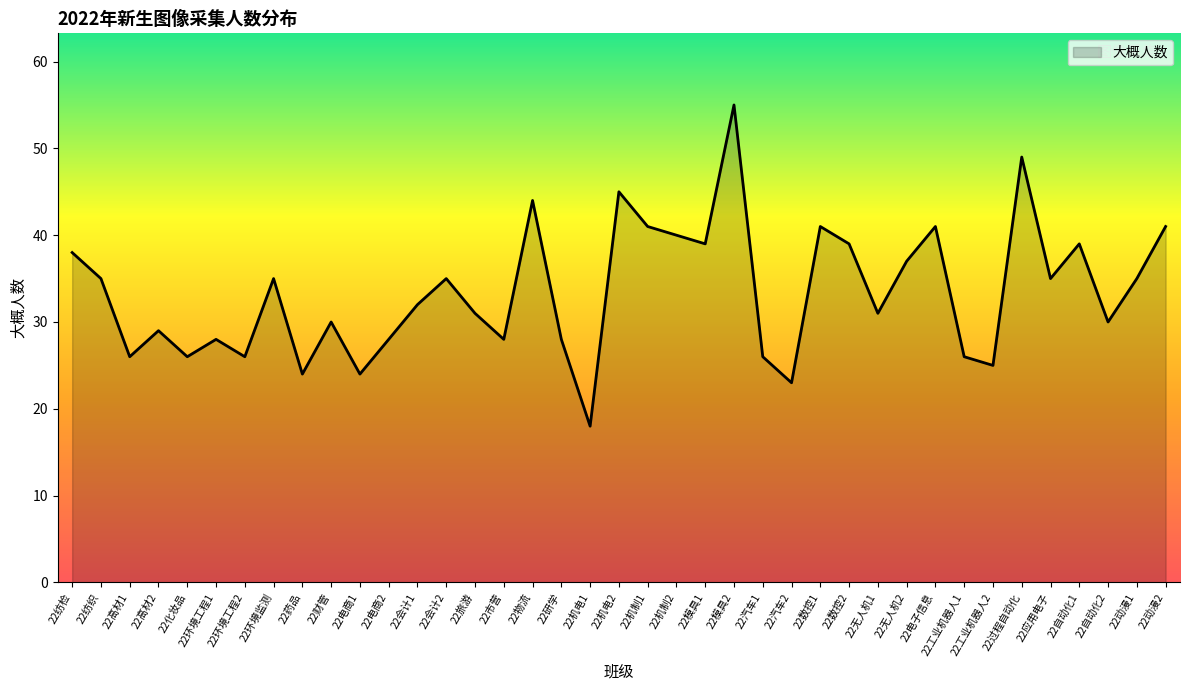

At which category does the chart reach its minimum across all series?

22机电1